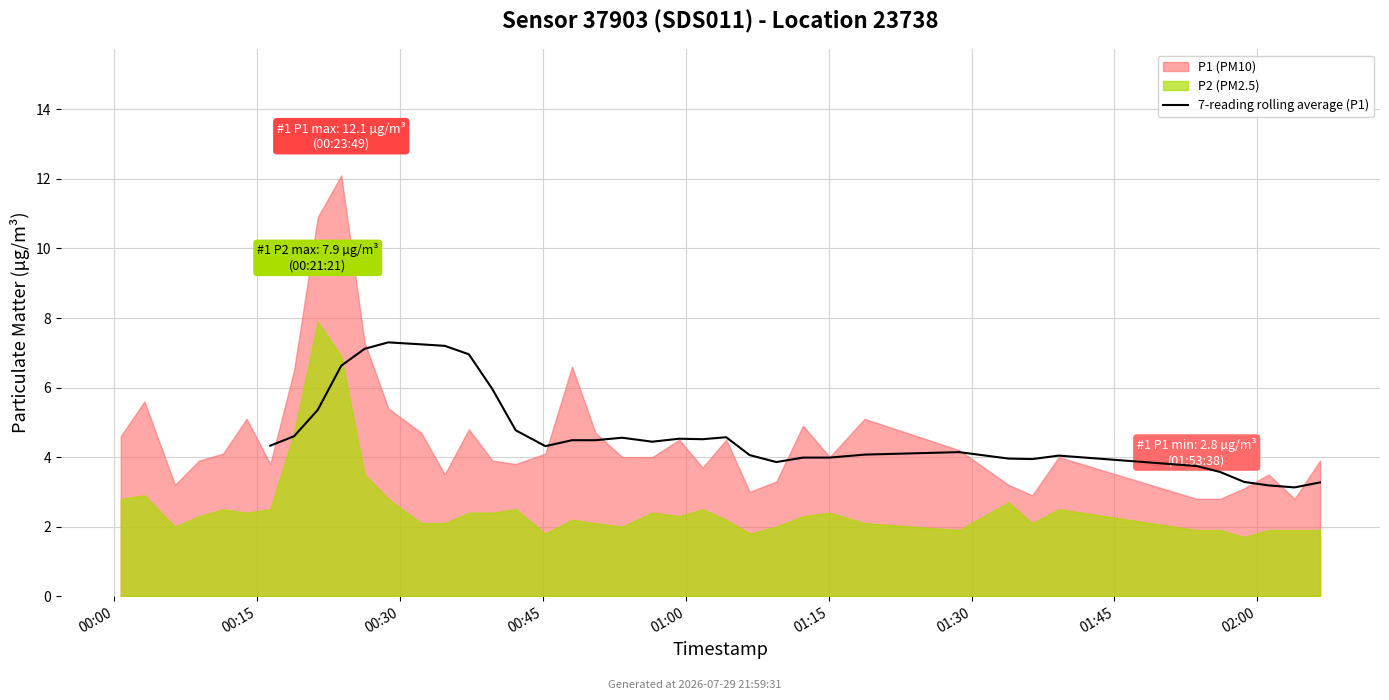

What is the average value?

4.7